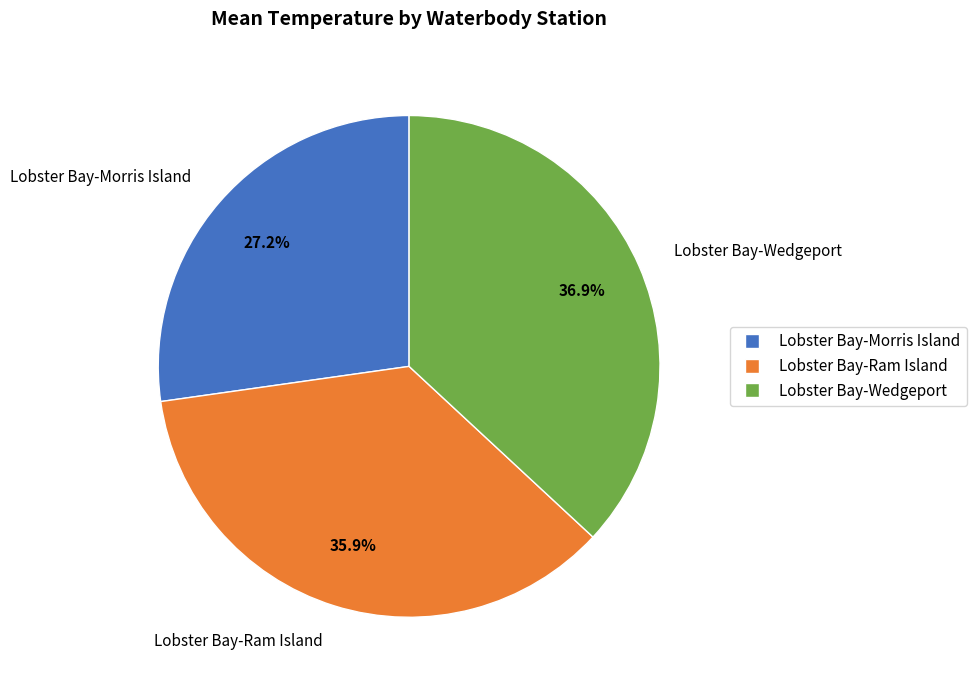

What is the largest slice in the pie chart?

Lobster Bay-Wedgeport